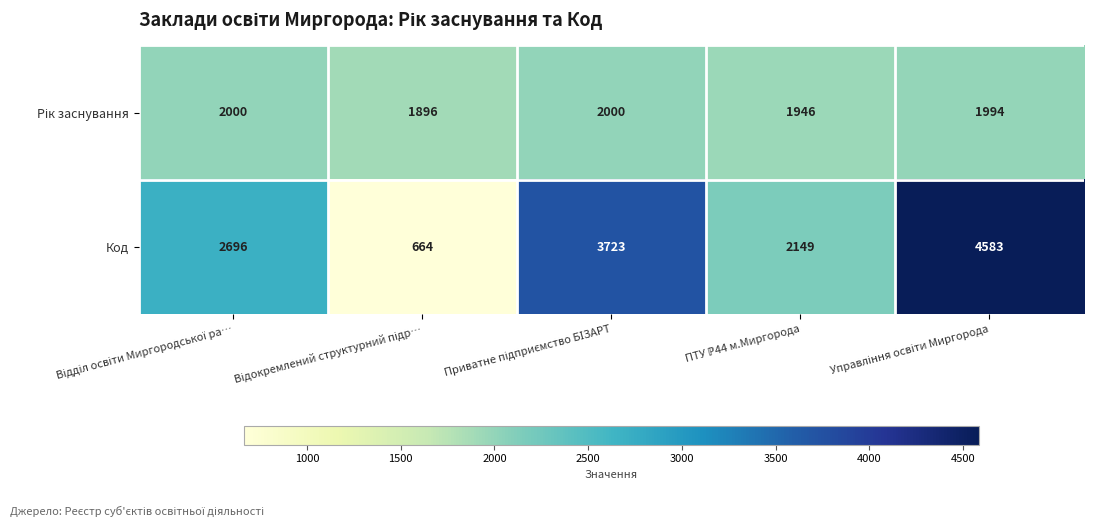

What is the sum of all Код values?

13815